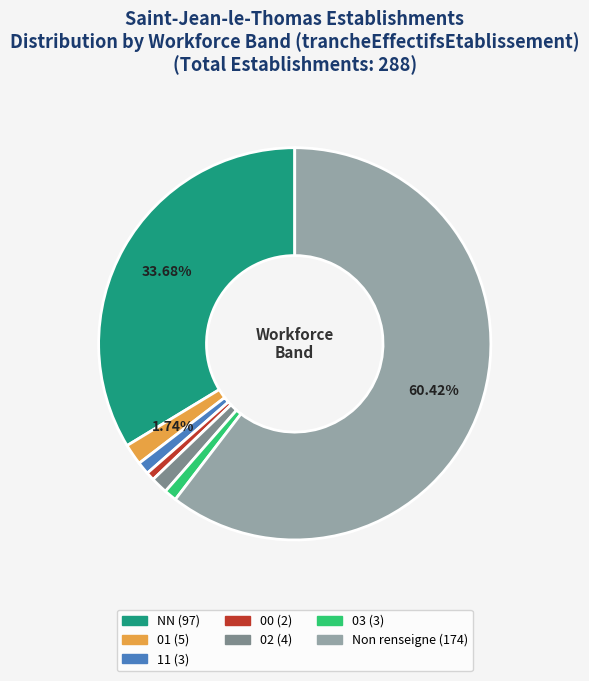

Is there a majority slice in this chart?

Yes